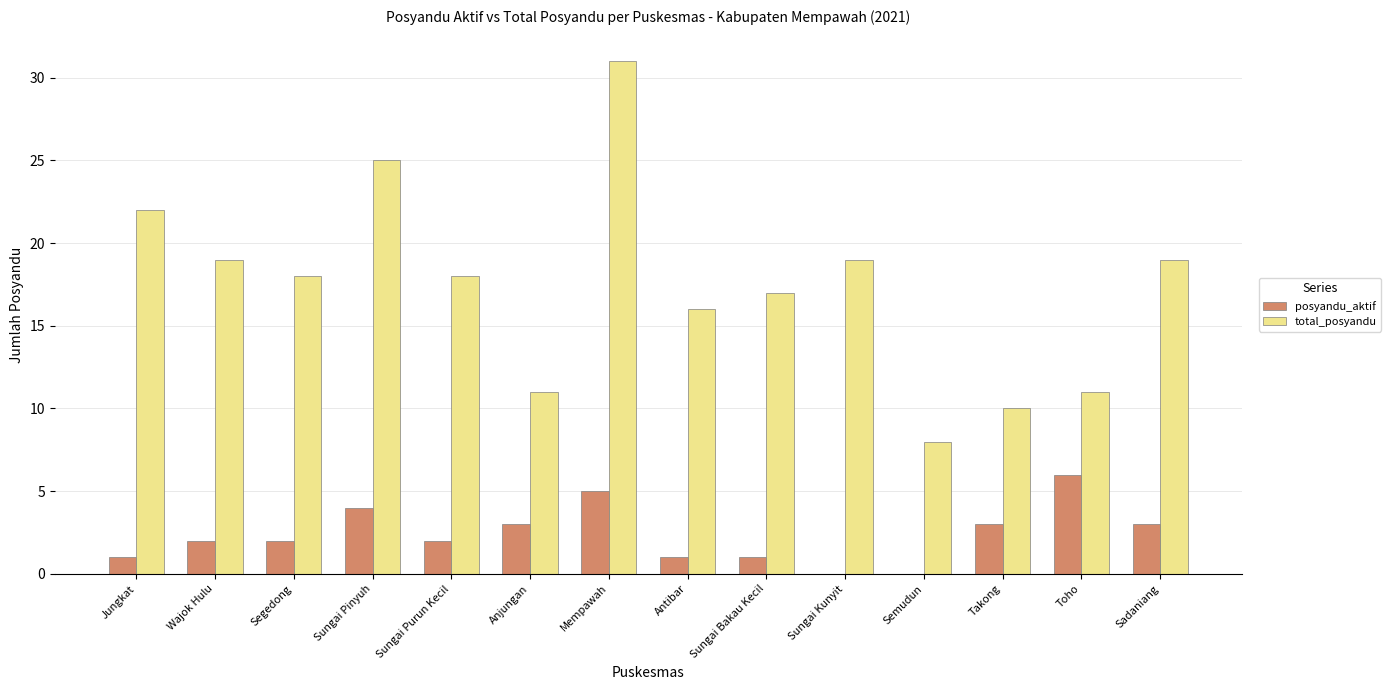

The value of posyandu_aktif at Semudun is 3. True or false?

False